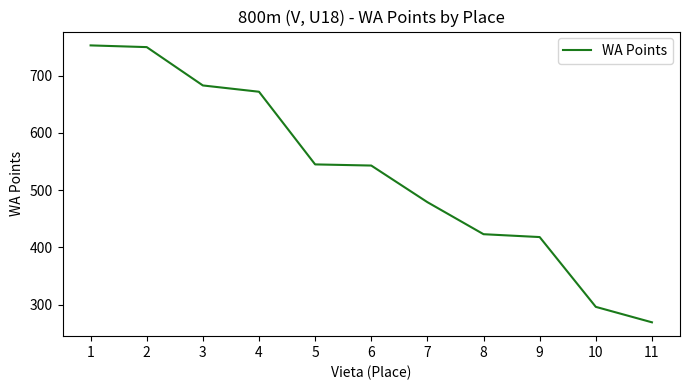

How many categories are shown in the chart?

11